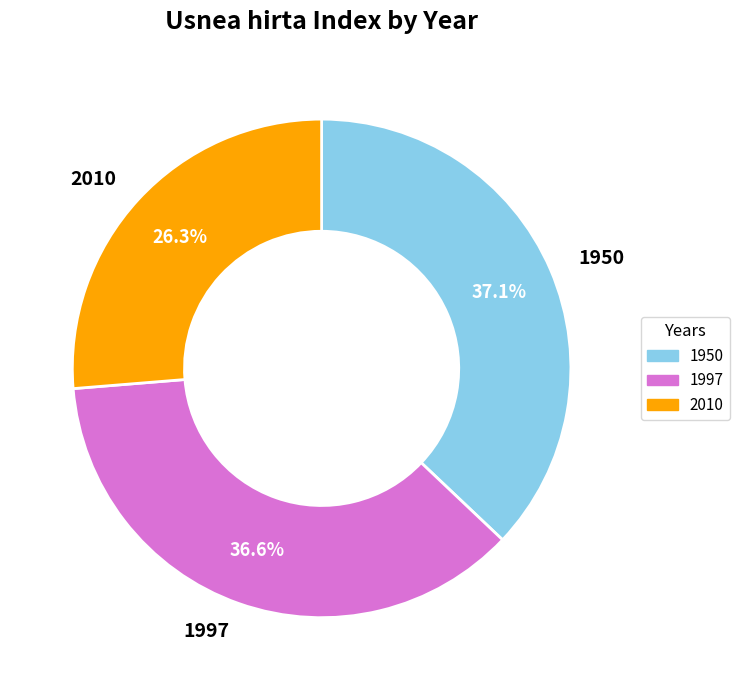

What is the ratio of the value at 1950 to the value at 1997?

1.0